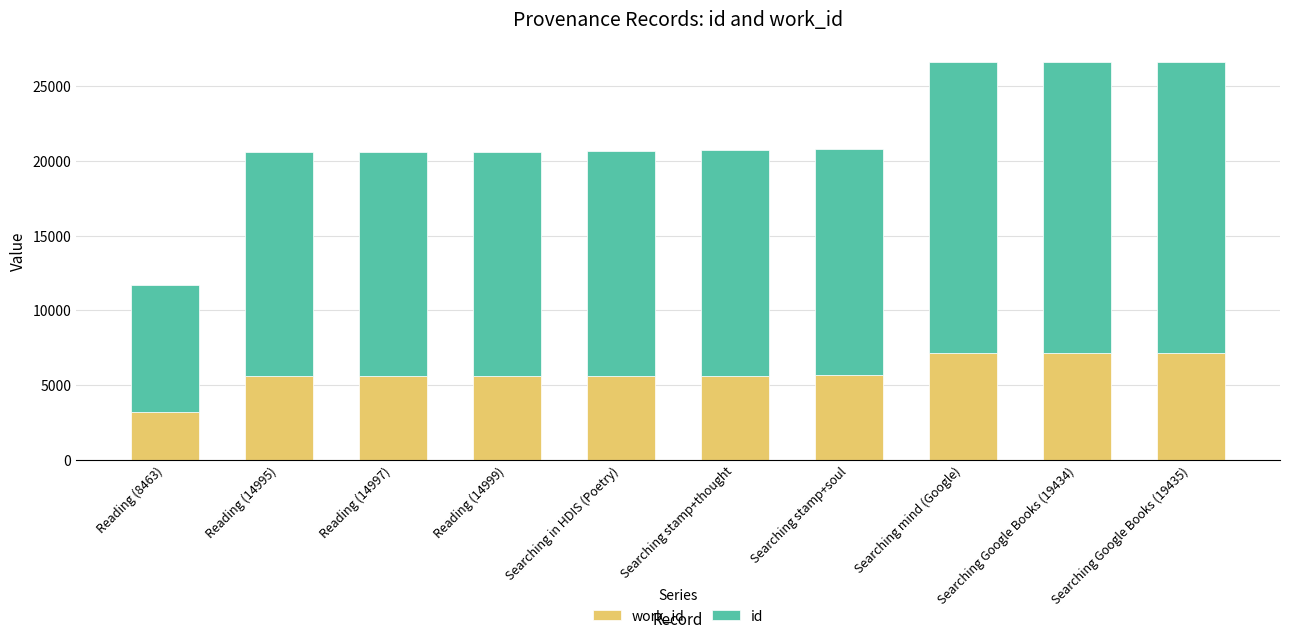

Read the work_id value at Searching Google Books (19435).

7159